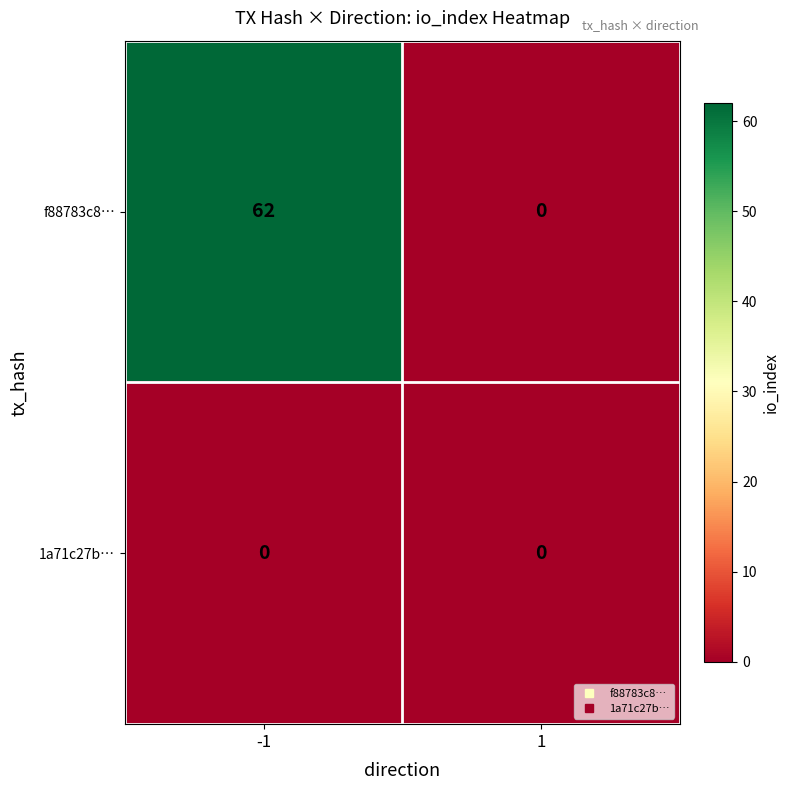

What value does the f88783c8… series have at -1, to the nearest 5?

60